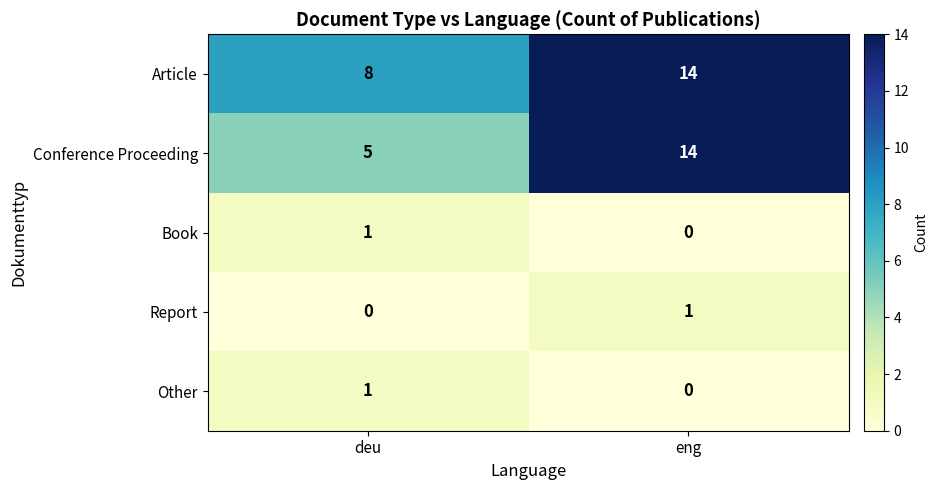

What is the spread (max minus min) of values at deu?

8